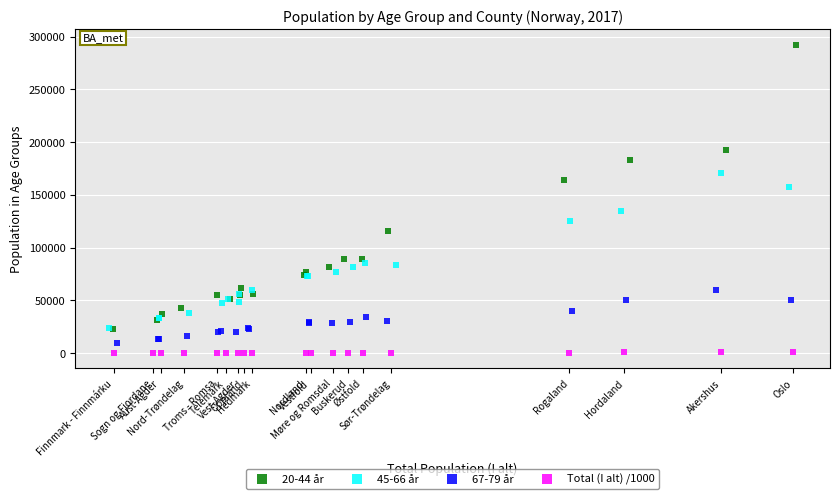

Which series has the widest spread of Y values?

20-44 år